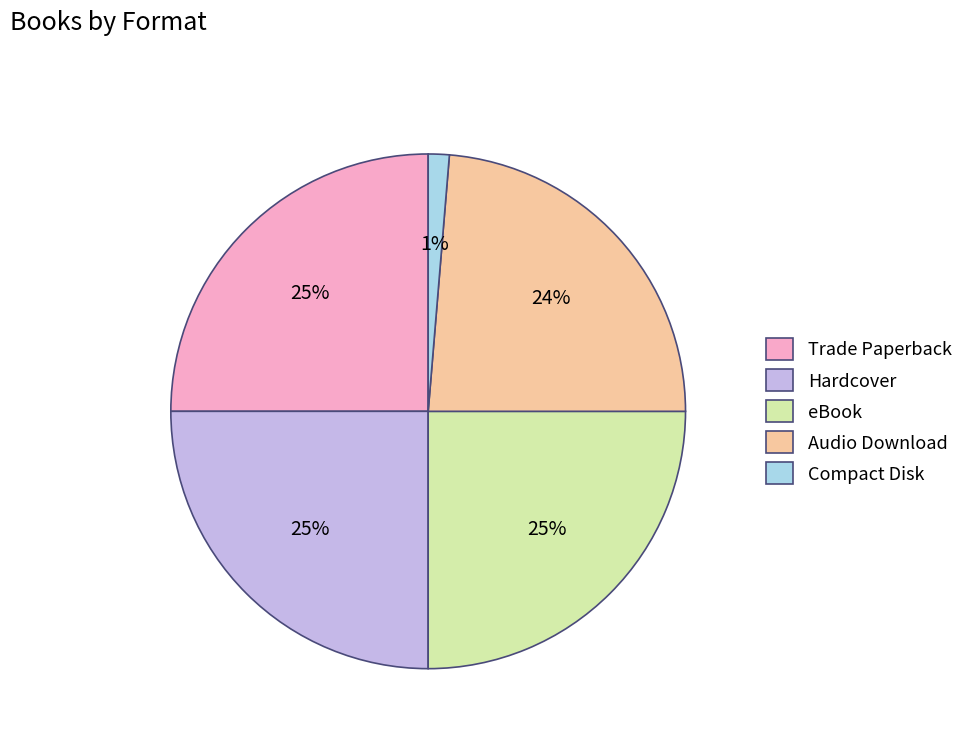

To the nearest percent, what is the average slice percentage?

20%